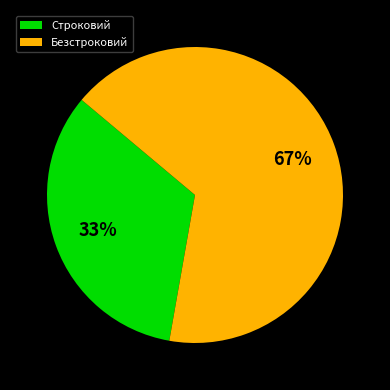

The Строковий slice represents 47% of the pie. True or false?

False